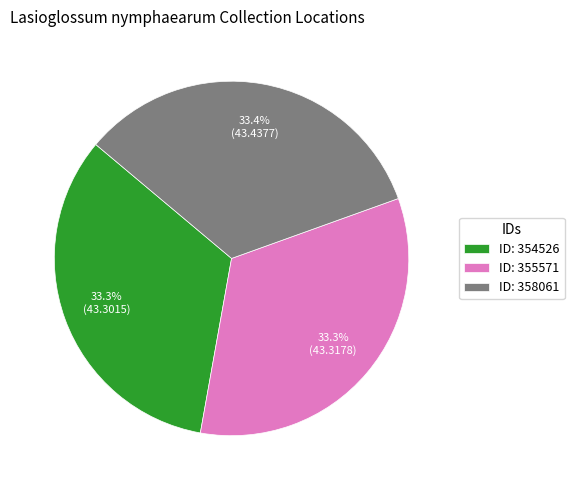

Does ID: 358061 account for over 50% of the chart?

No